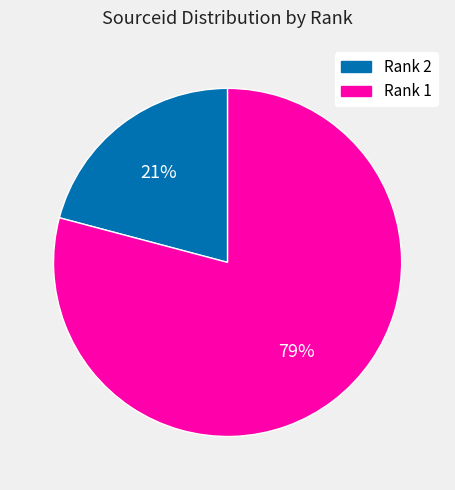

Which category has the biggest portion of the pie?

Rank 1